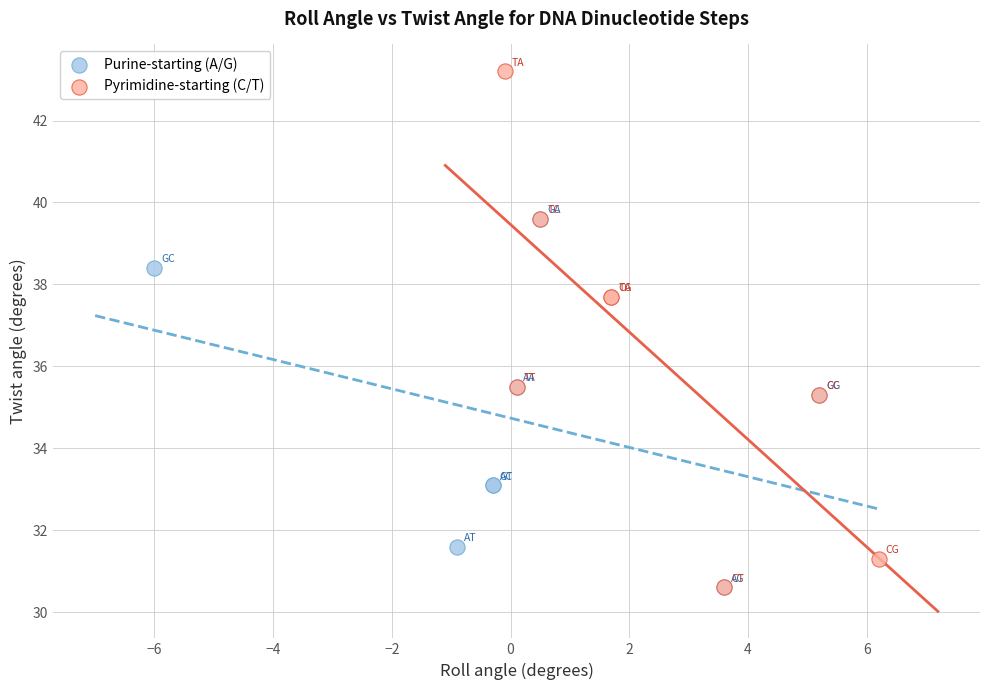

Which series has the widest spread of Y values?

Pyrimidine-starting (C/T)